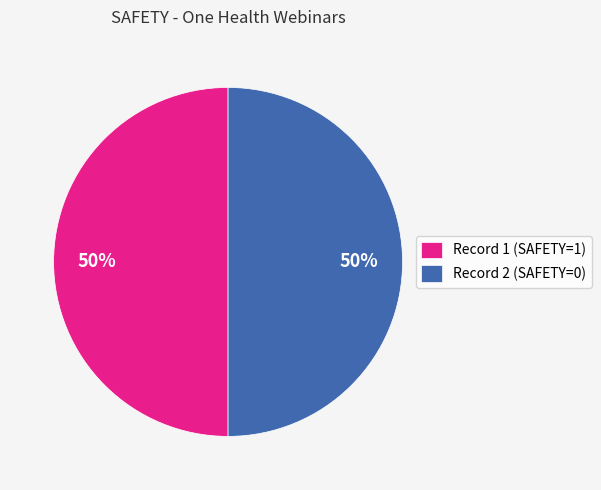

True or false: Record 2 (SAFETY=0) accounts for 60% of the total.

False